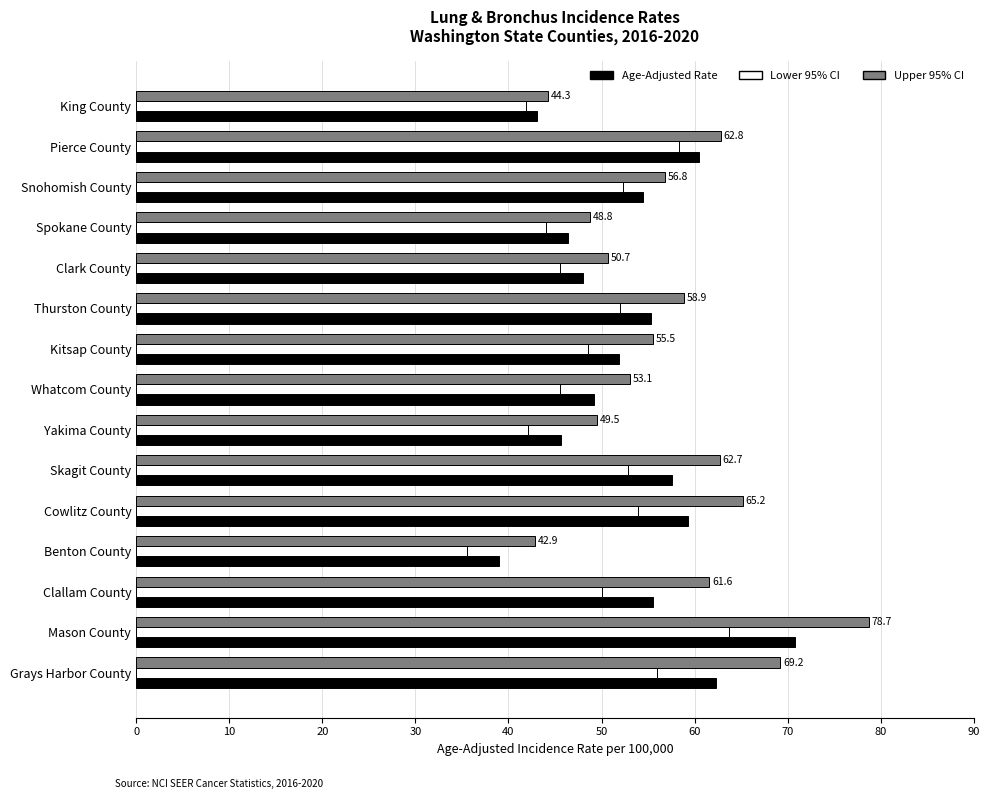

Between Skagit County and Mason County, which series saw the biggest shift?

Upper 95% CI